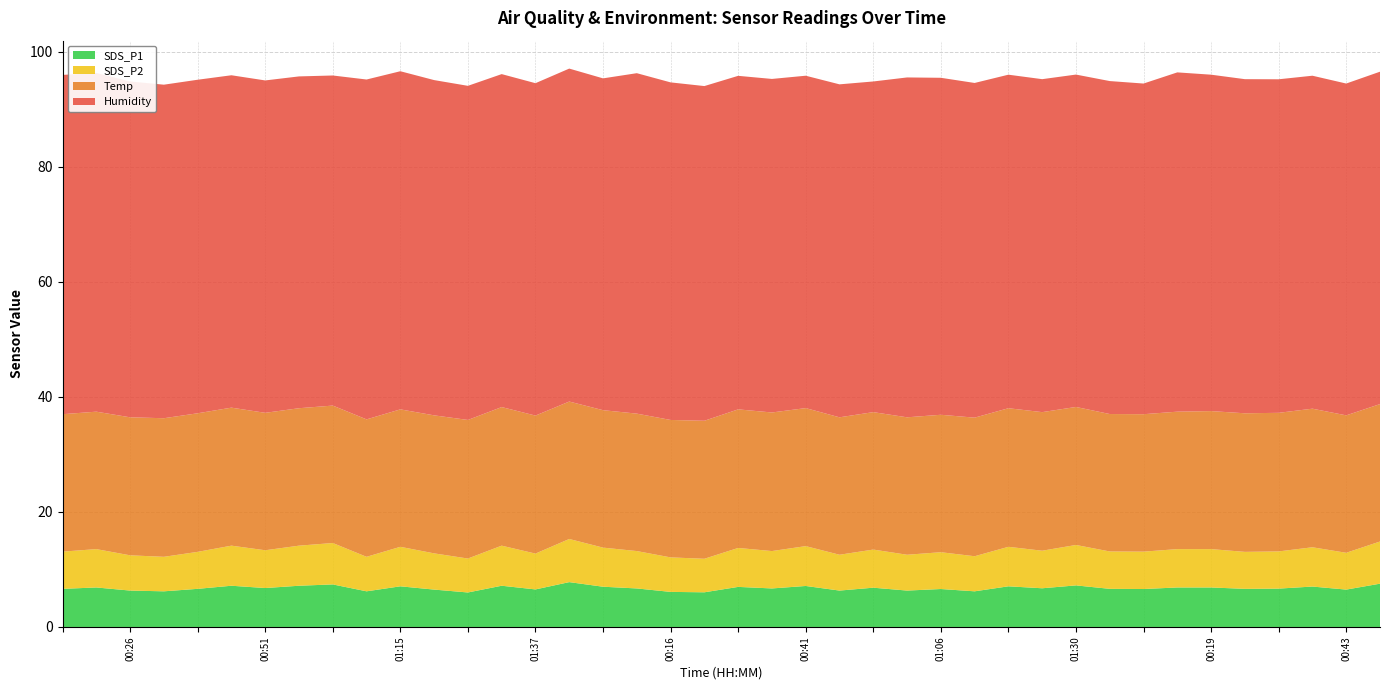

Reading right to left, extract all data points from this chart.

SDS_P1: 01:25=7.5	01:13=6.5	01:01=7.0	00:48=6.7	00:36=6.6	00:24=6.9	00:11=6.9	01:35=6.6	01:23=6.6	01:10=7.2	00:58=6.7	00:46=7.1	00:33=6.2	00:21=6.6	00:09=6.3	01:33=6.8	01:20=6.3	01:08=7.1	00:56=6.7	00:43=7.0	00:31=6.0	00:19=6.1	00:06=6.7	01:30=7.0	01:18=7.8	01:06=6.5	00:53=7.2	00:41=6.0	00:29=6.5	00:16=7.1	00:04=6.2	01:37=7.4	01:28=7.2	01:15=6.8	01:03=7.2	00:51=6.6	00:38=6.2	00:26=6.3	00:14=6.9	00:01=6.6
SDS_P2: 01:25=7.3	01:13=6.4	01:01=6.8	00:48=6.5	00:36=6.4	00:24=6.7	00:11=6.7	01:35=6.5	01:23=6.5	01:10=7.0	00:58=6.5	00:46=6.9	00:33=6.1	00:21=6.4	00:09=6.2	01:33=6.6	01:20=6.2	01:08=6.9	00:56=6.5	00:43=6.8	00:31=5.8	00:19=6.0	00:06=6.5	01:30=6.8	01:18=7.5	01:06=6.2	00:53=7.0	00:41=5.9	00:29=6.3	00:16=6.9	00:04=6.0	01:37=7.2	01:28=7.0	01:15=6.6	01:03=7.0	00:51=6.4	00:38=6.0	00:26=6.1	00:14=6.7	00:01=6.5
Temp: 01:25=23.9	01:13=23.9	01:01=24.1	00:48=24.1	00:36=24.1	00:24=24.0	00:11=23.9	01:35=23.9	01:23=23.9	01:10=24.0	00:58=24.1	00:46=24.1	00:33=24.1	00:21=23.9	00:09=23.9	01:33=23.9	01:20=23.9	01:08=24.0	00:56=24.1	00:43=24.1	00:31=24.0	00:19=23.9	00:06=23.9	01:30=23.9	01:18=23.9	01:06=24.0	00:53=24.1	00:41=24.1	00:29=24.0	00:16=23.9	00:04=23.9	01:37=23.9	01:28=23.9	01:15=23.9	01:03=24.0	00:51=24.1	00:38=24.1	00:26=24.0	00:14=23.9	00:01=23.9
Humidity: 01:25=57.8	01:13=57.7	01:01=57.9	00:48=58.0	00:36=58.1	00:24=58.5	00:11=59.0	01:35=57.5	01:23=57.9	01:10=57.8	00:58=57.9	00:46=58.0	00:33=58.2	00:21=58.6	00:09=59.1	01:33=57.5	01:20=57.9	01:08=57.8	00:56=58.0	00:43=58.0	00:31=58.2	00:19=58.7	00:06=59.2	01:30=57.7	01:18=57.9	01:06=57.8	00:53=57.9	00:41=58.1	00:29=58.3	00:16=58.8	00:04=59.1	01:37=57.4	01:28=57.7	01:15=57.8	01:03=57.8	00:51=58.0	00:38=58.0	00:26=58.4	00:14=58.9	00:01=59.0